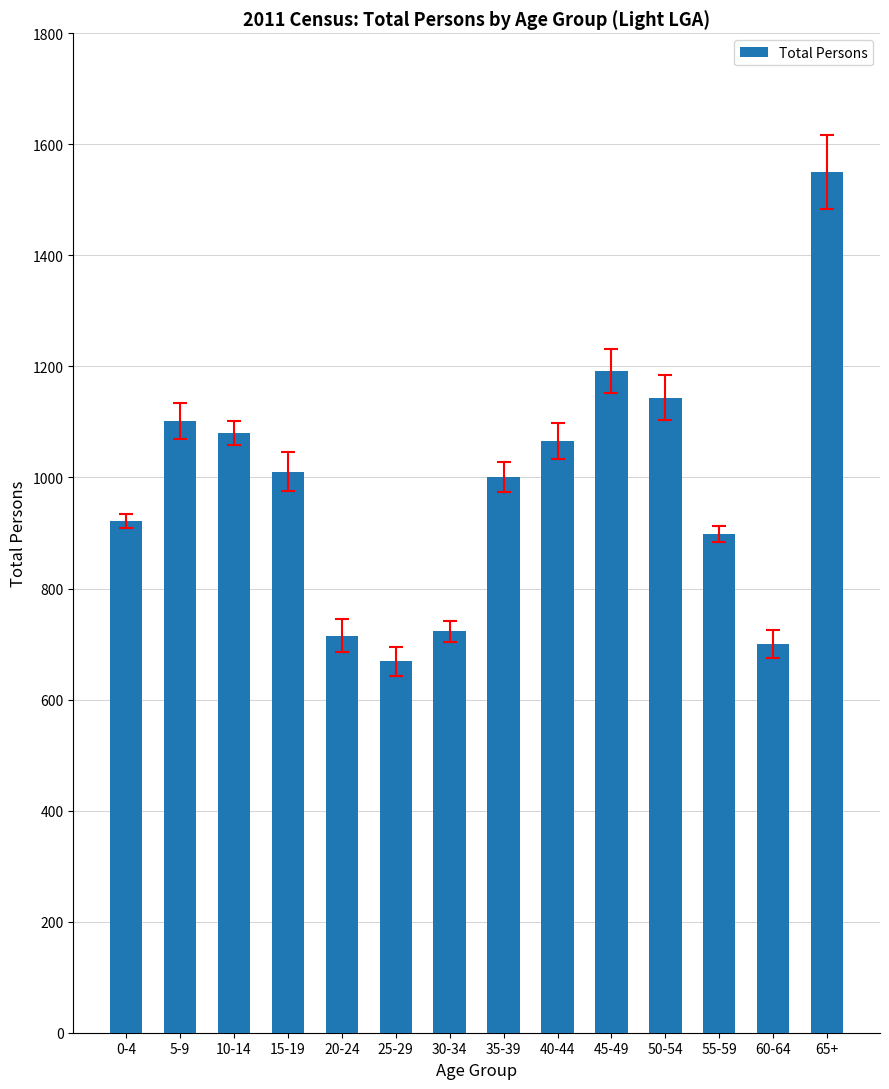

What position from the right is 30-34?

8